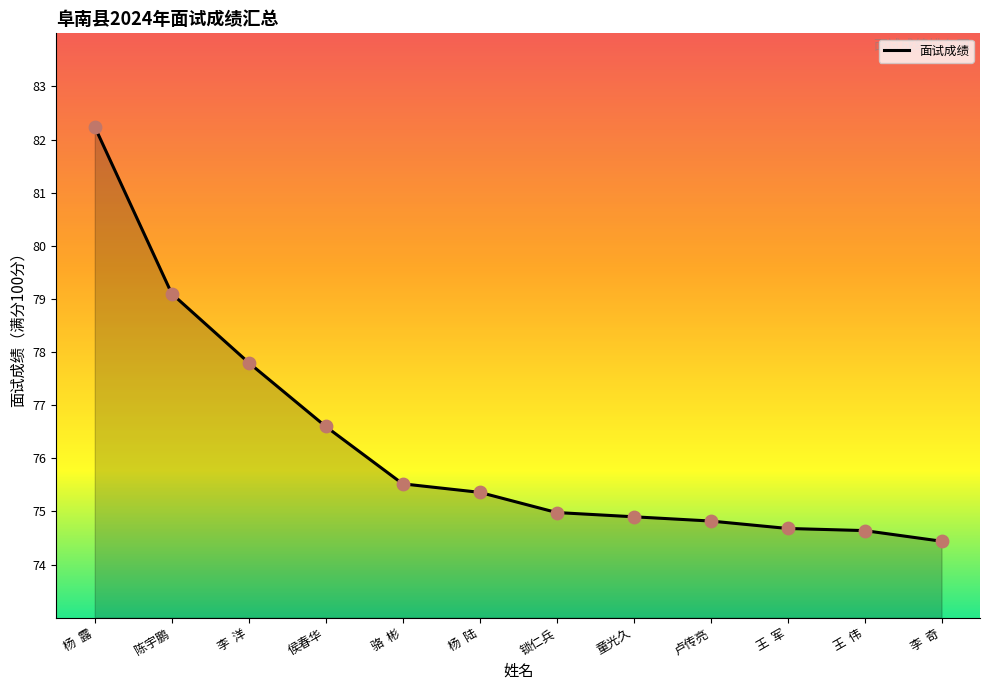

Which has a higher value, 骆  彬 or 锁仁兵?

骆  彬